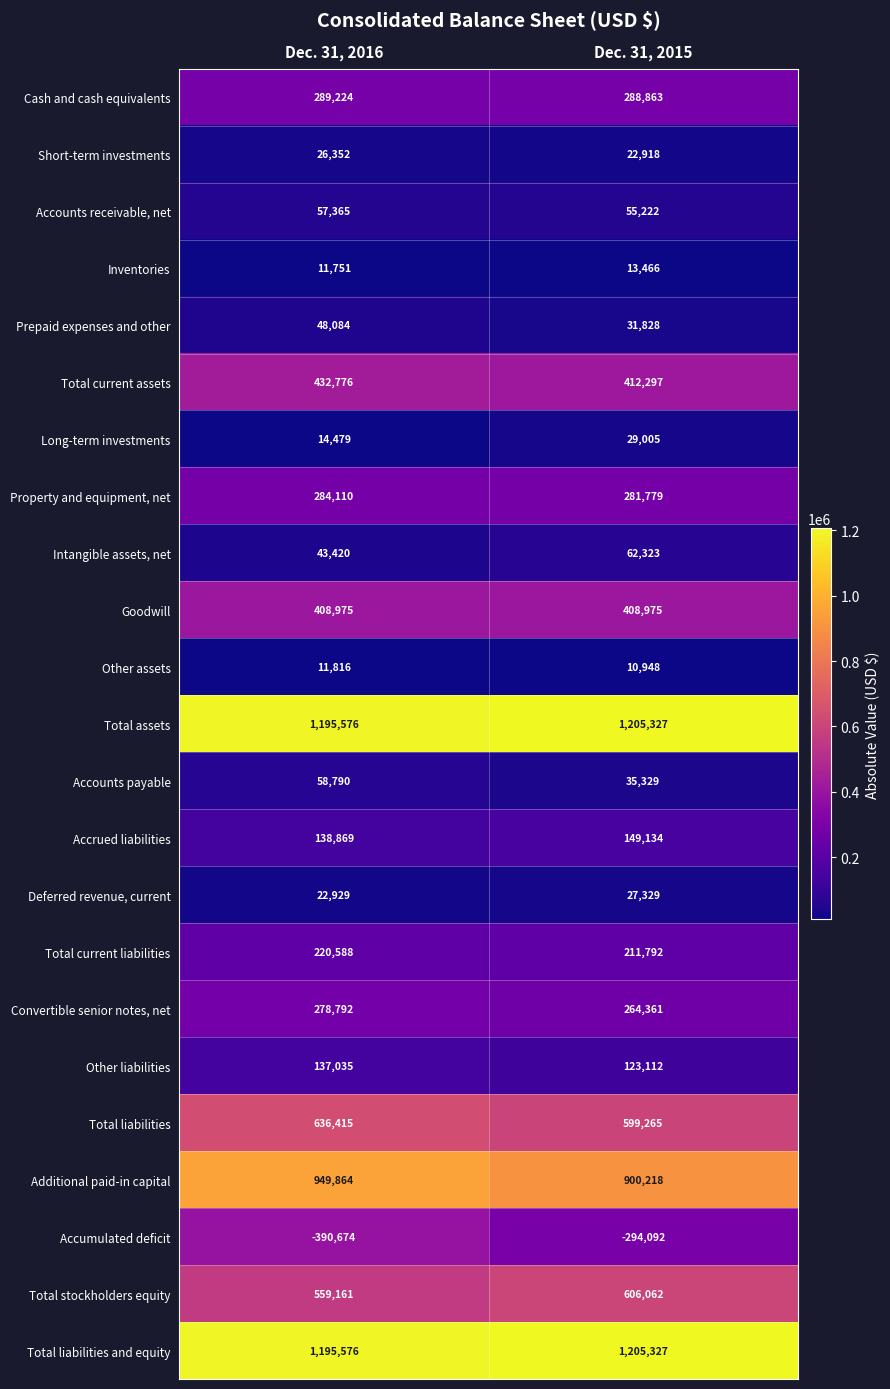

Which series changed the most between Dec. 31, 2016 and Dec. 31, 2015?

Accumulated deficit